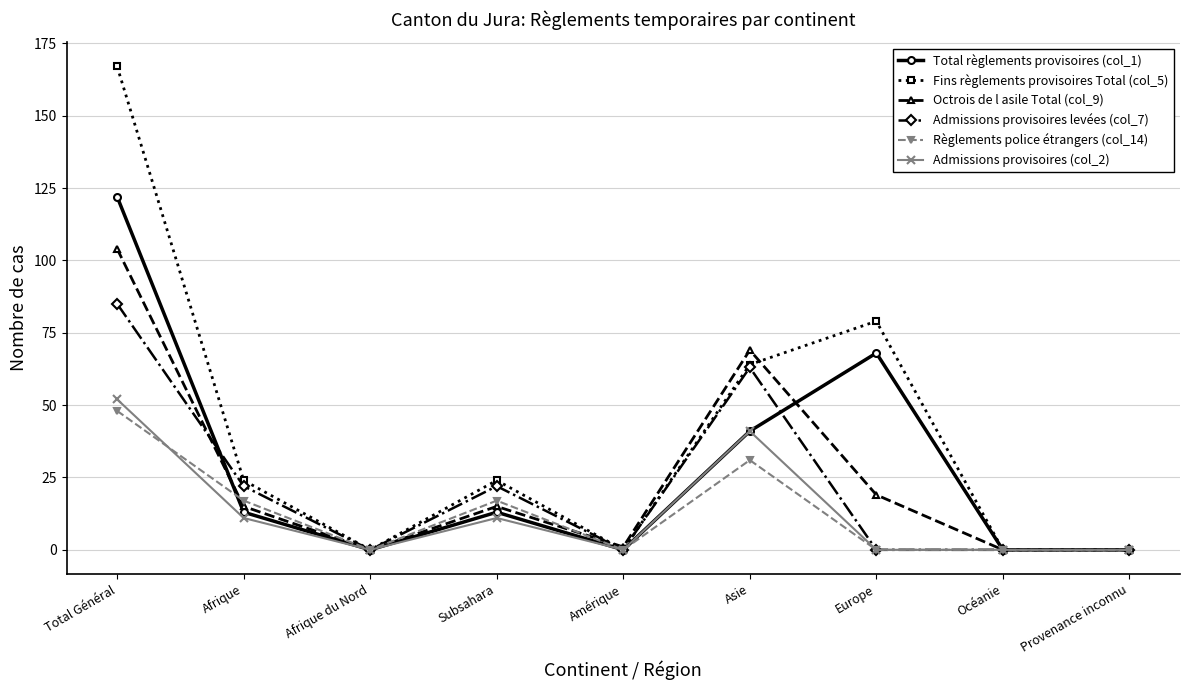

What is the sum of the Admissions provisoires levées (col_7) values at Subsahara and Total Général?

107